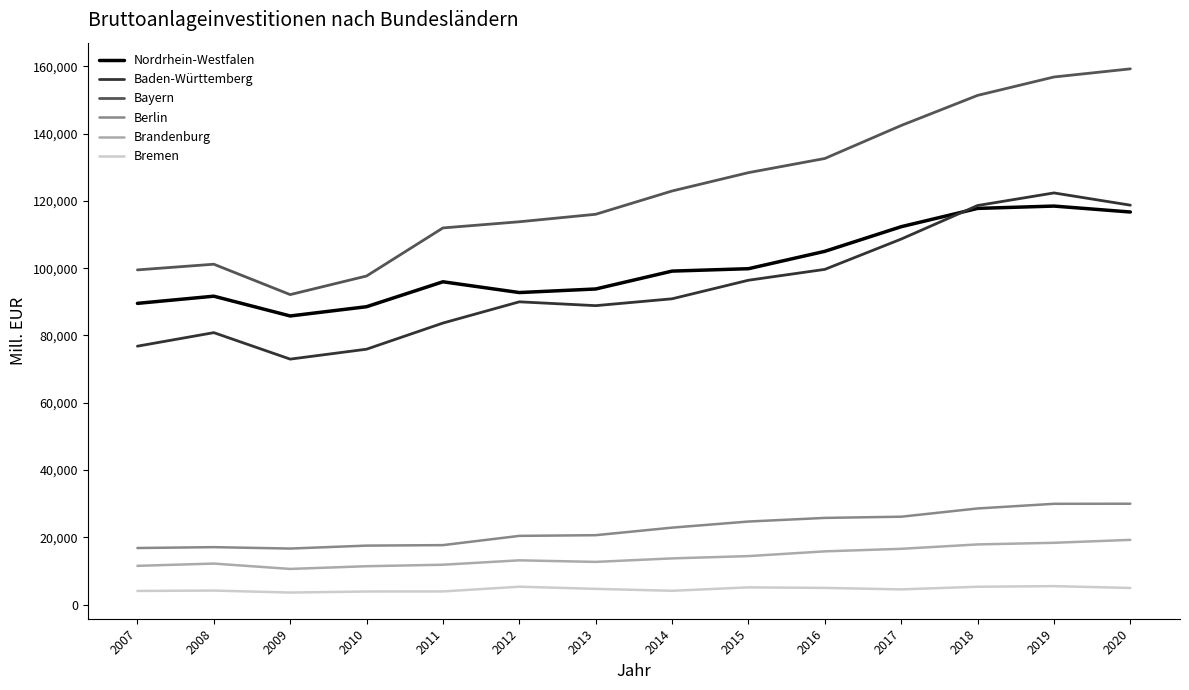

Which series has the widest spread of values?

Bayern